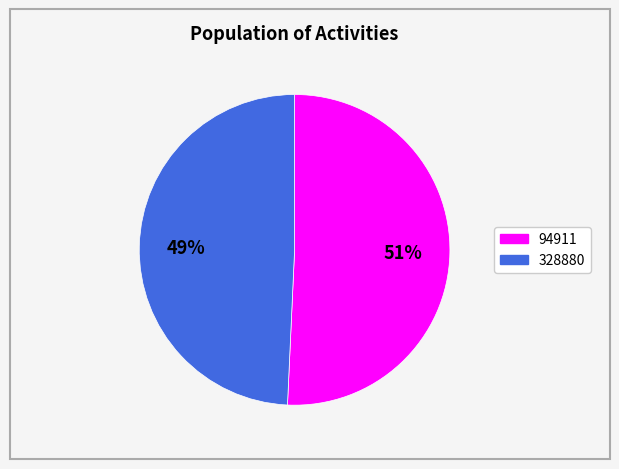

Which category accounts for the majority?

94911